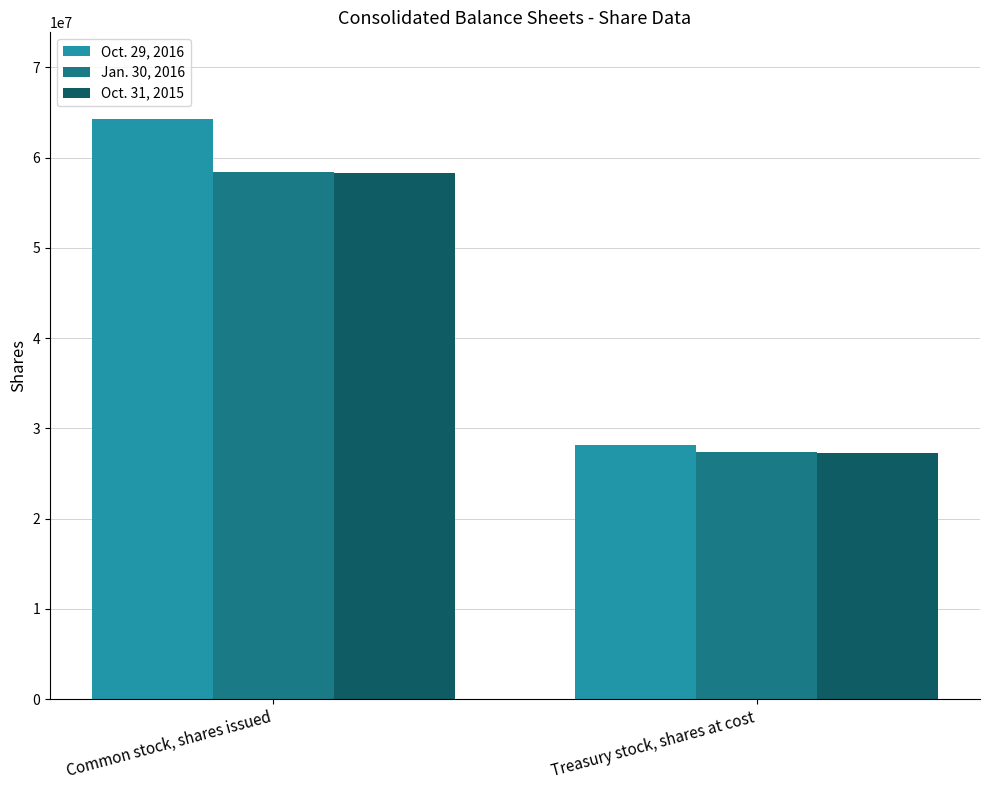

Reading left to right, transcribe all the data shown in this chart.

Oct. 29, 2016: Common stock, shares issued=64252671	Treasury stock, shares at cost=28137283
Jan. 30, 2016: Common stock, shares issued=58395668	Treasury stock, shares at cost=27411133
Oct. 31, 2015: Common stock, shares issued=58345668	Treasury stock, shares at cost=27270691